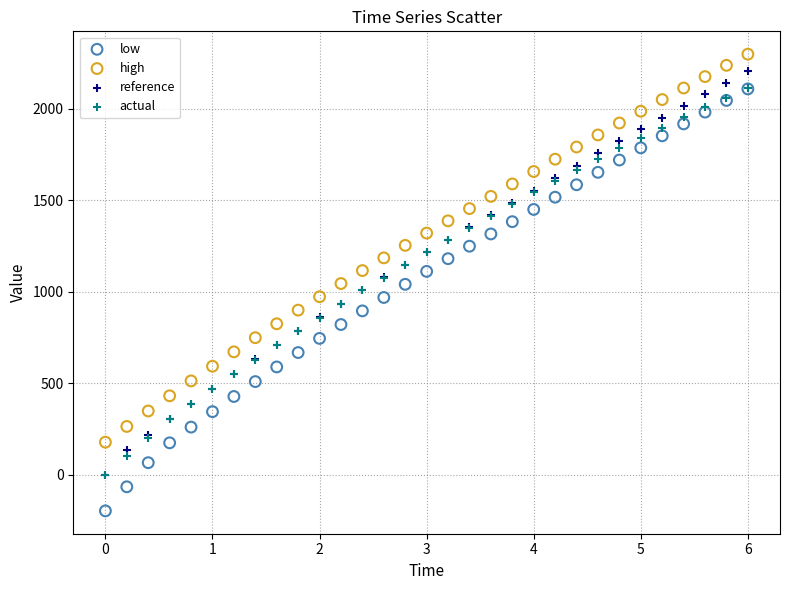

Which series contains the lowest Y value?

low